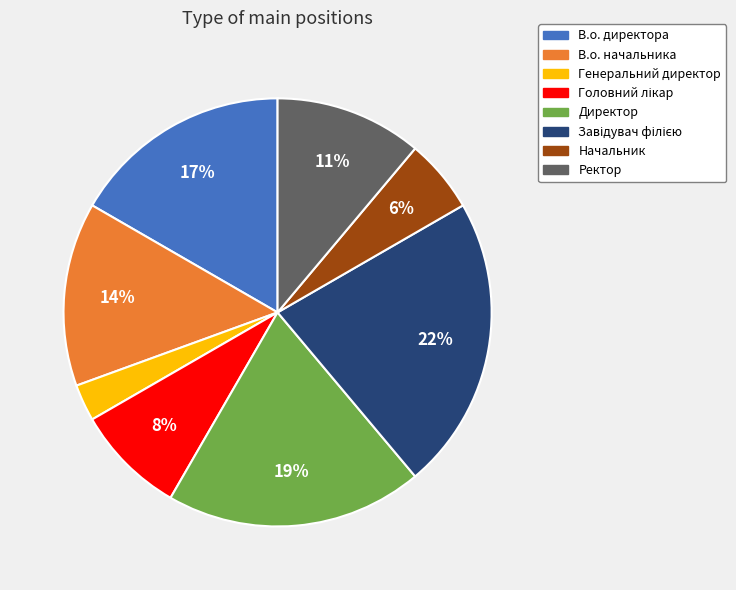

To the nearest percent, what is the difference between the largest and smallest slice percentages?

19%